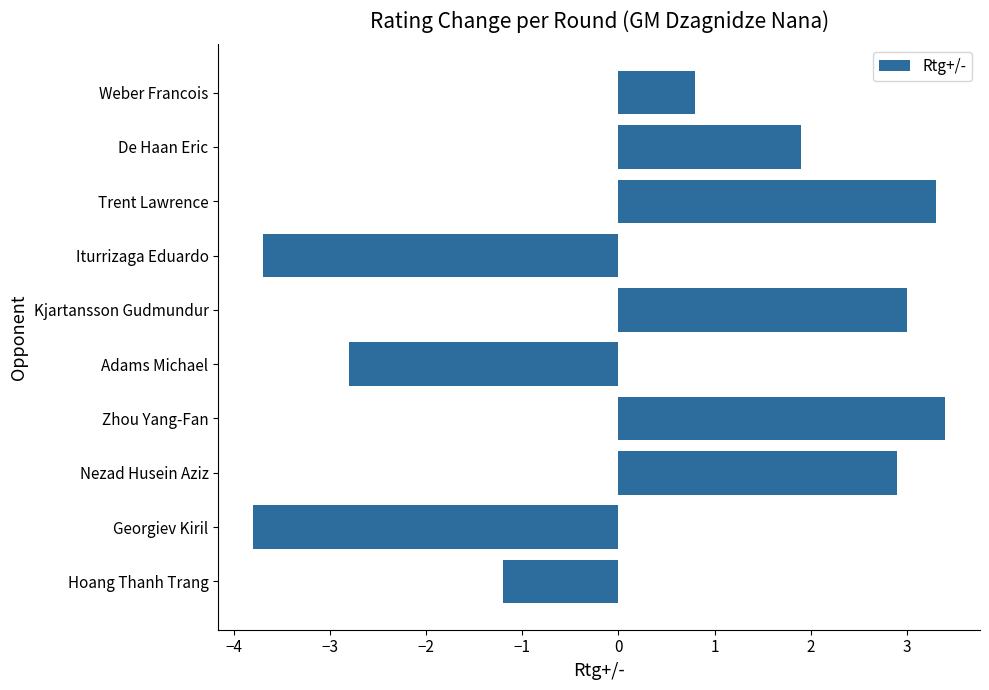

Are the bars grouped side by side (vs. stacked)?

No